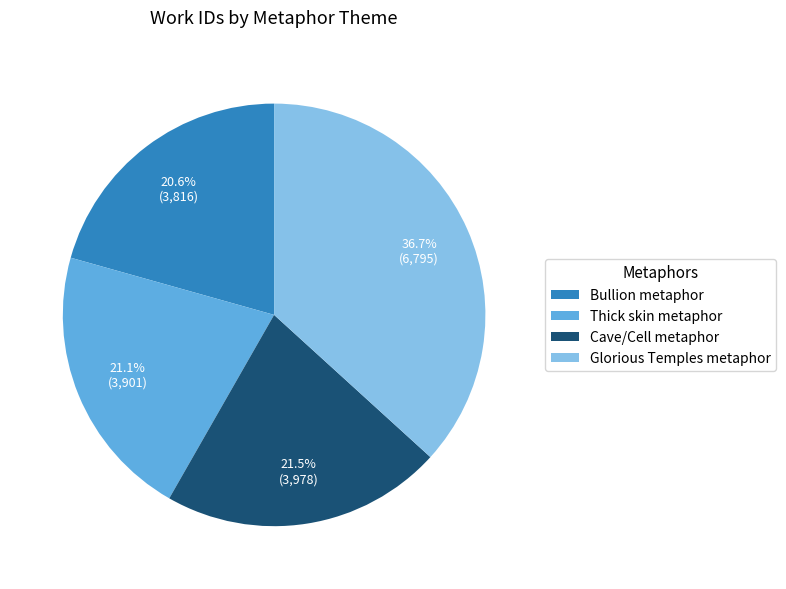

Combined, do Cave/Cell metaphor and Bullion metaphor account for over 50%?

No